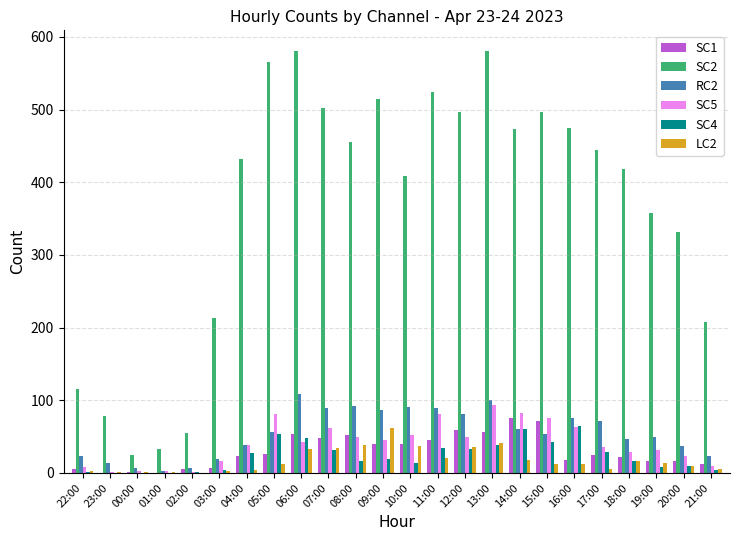

What is the greatest value displayed?

580